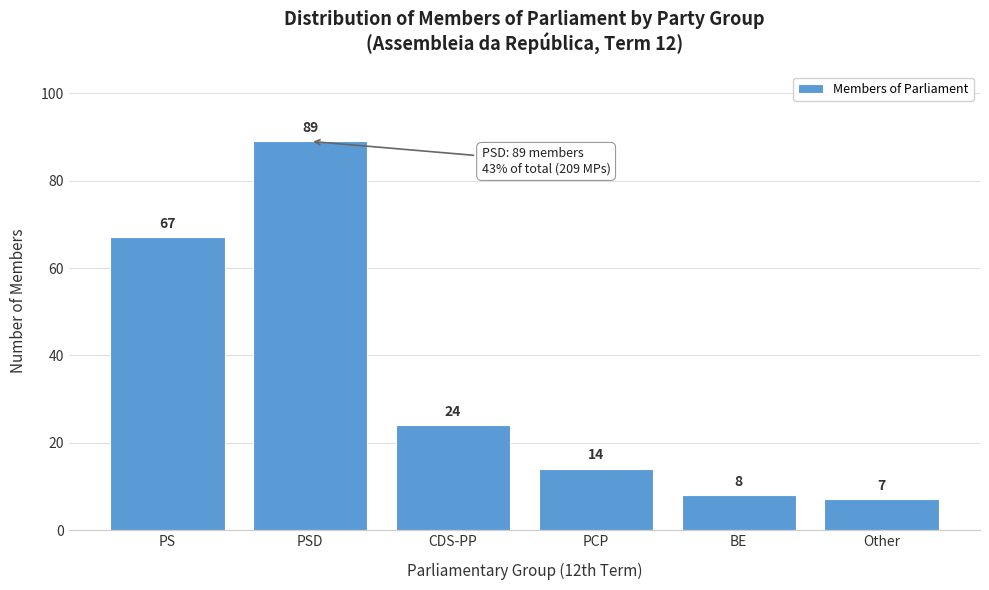

Reading right to left, list all the values displayed in this chart.

Other=7	BE=8	PCP=14	CDS-PP=24	PSD=89	PS=67